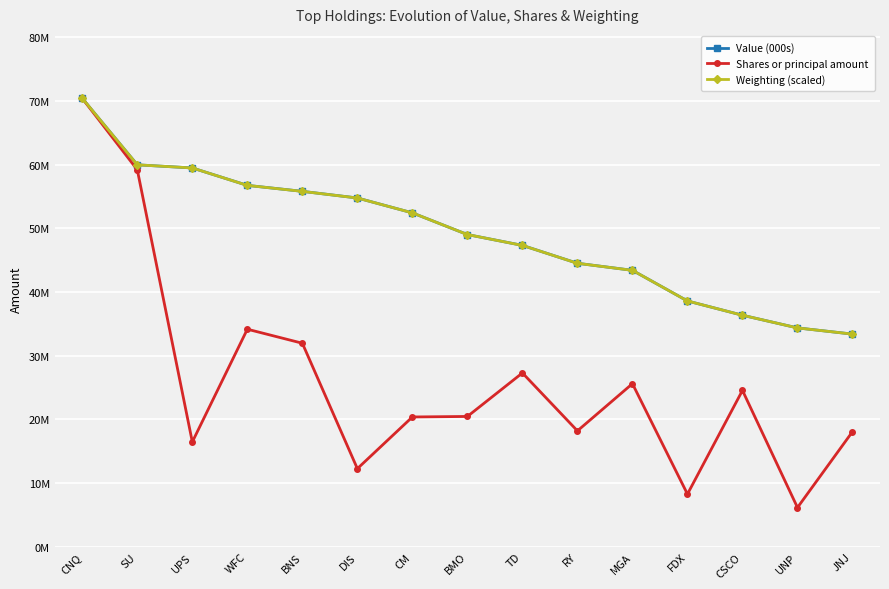

How many interior local peaks does the Shares or principal amount series have?

4